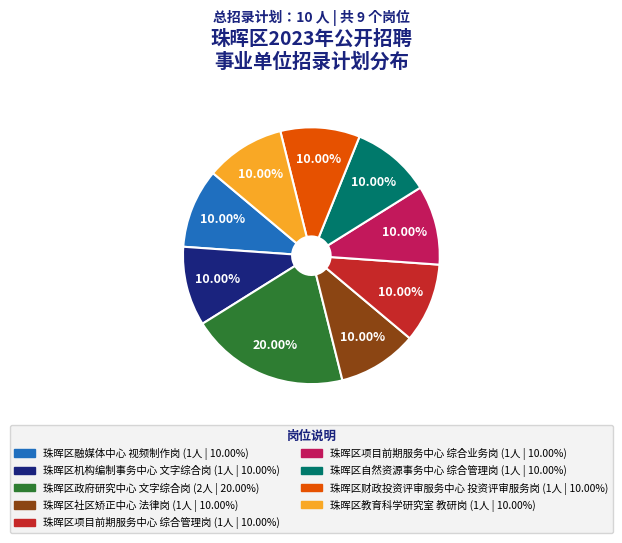

Is the sum of 珠晖区政府研究中心 文字综合岗 and 珠晖区财政投资评审服务中心 投资评审服务岗 greater than half?

No